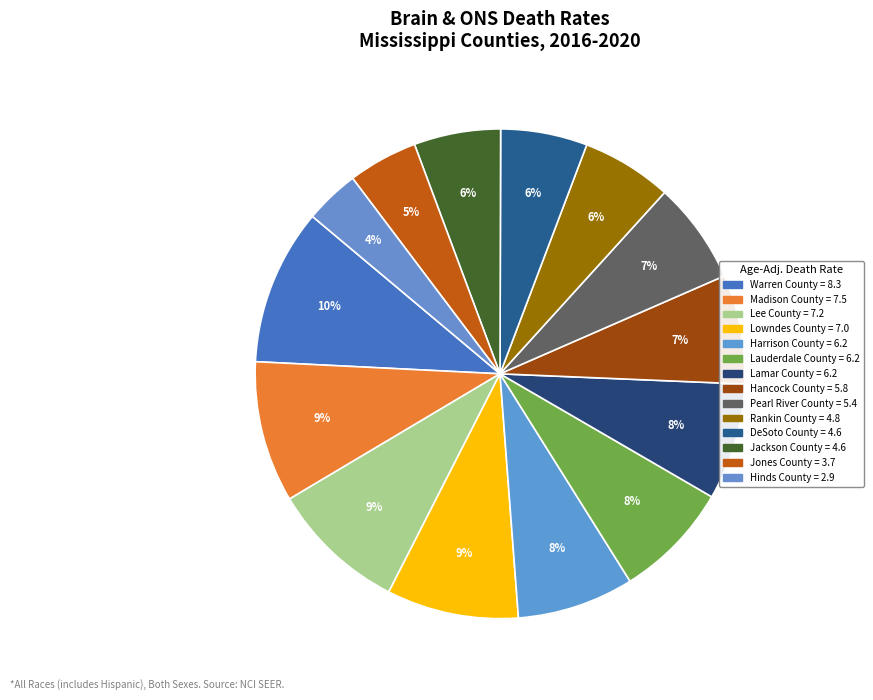

The Jackson County slice represents 1% of the pie. True or false?

False